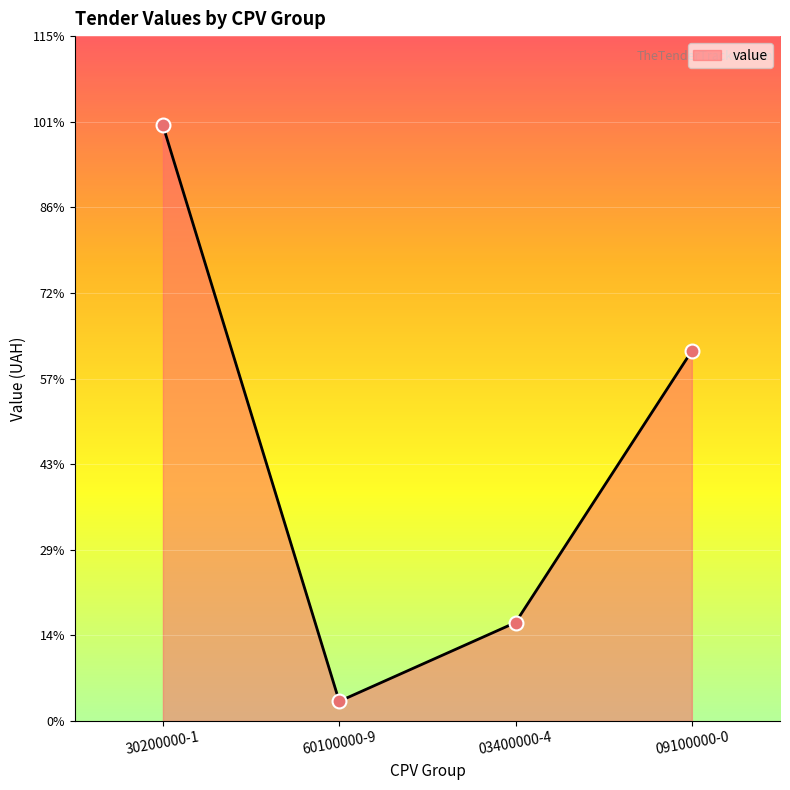

Which has a higher value, 30200000-1 or 03400000-4?

30200000-1